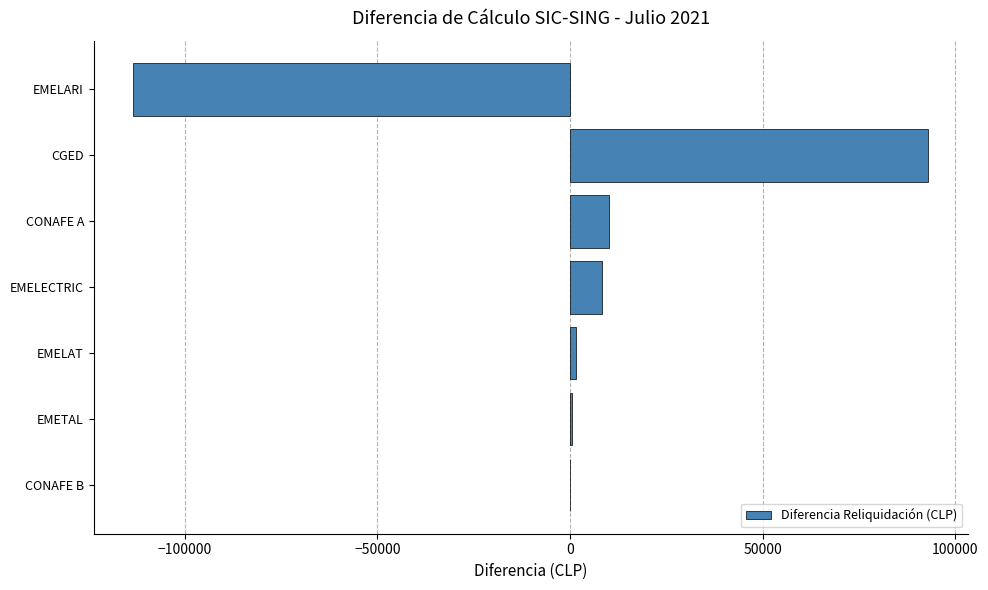

What is the maximum value shown in the chart?

93013.5